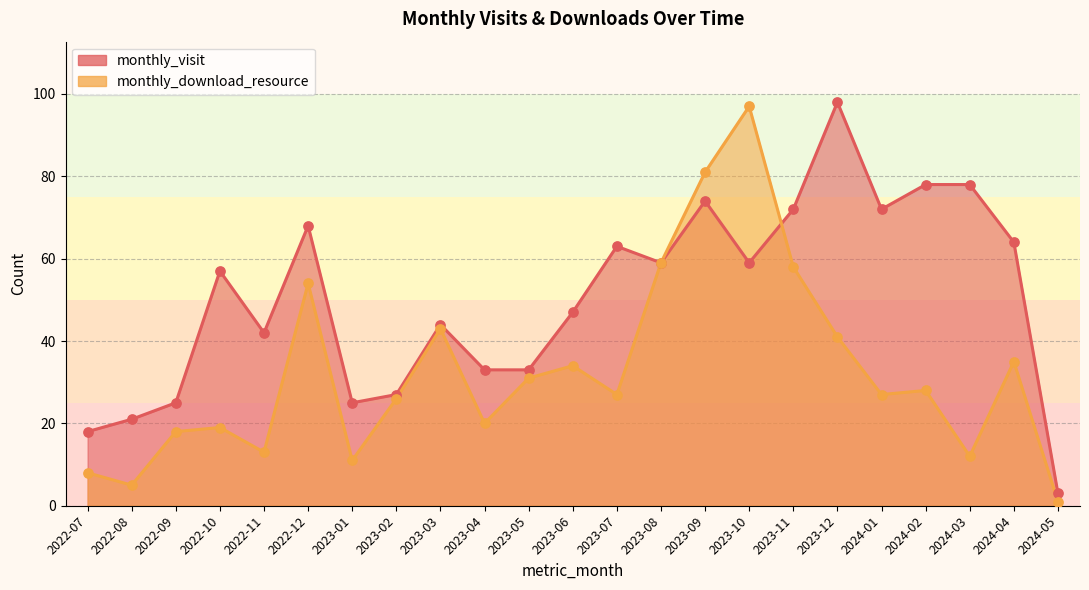

What are all the series names shown in the legend?

monthly_visit, monthly_download_resource